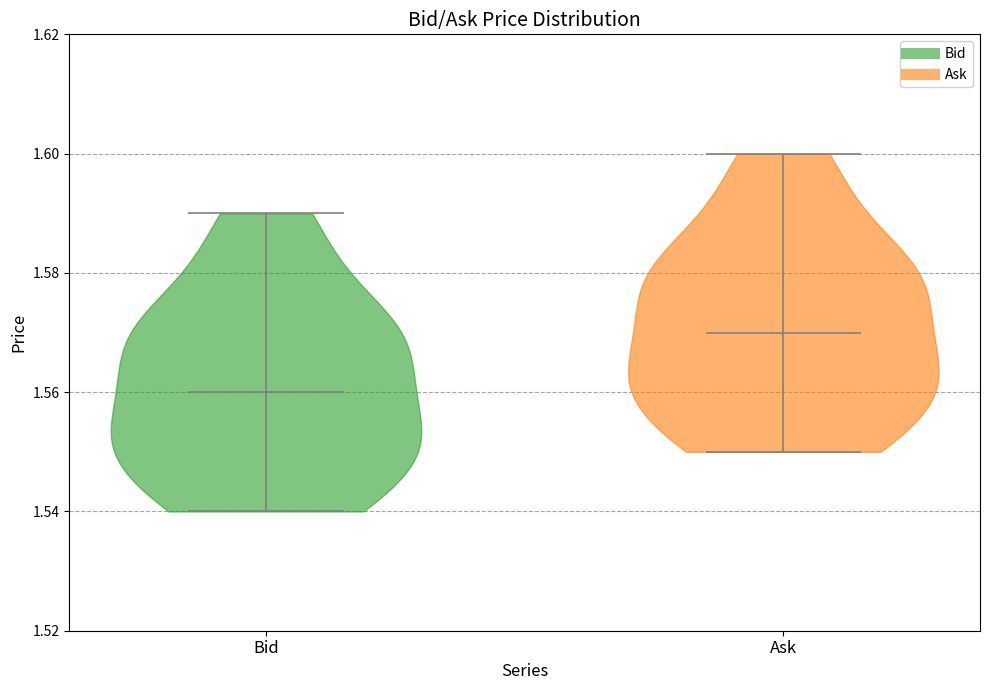

Reading left to right, read every violin against the y-axis: where its median line is, and the lowest and highest points it reaches. The values are not printed on the chart, so give them approximately, as read against the axis.

Bid: median line 1.56, lowest point 1.54, highest point 1.59
Ask: median line 1.57, lowest point 1.55, highest point 1.60